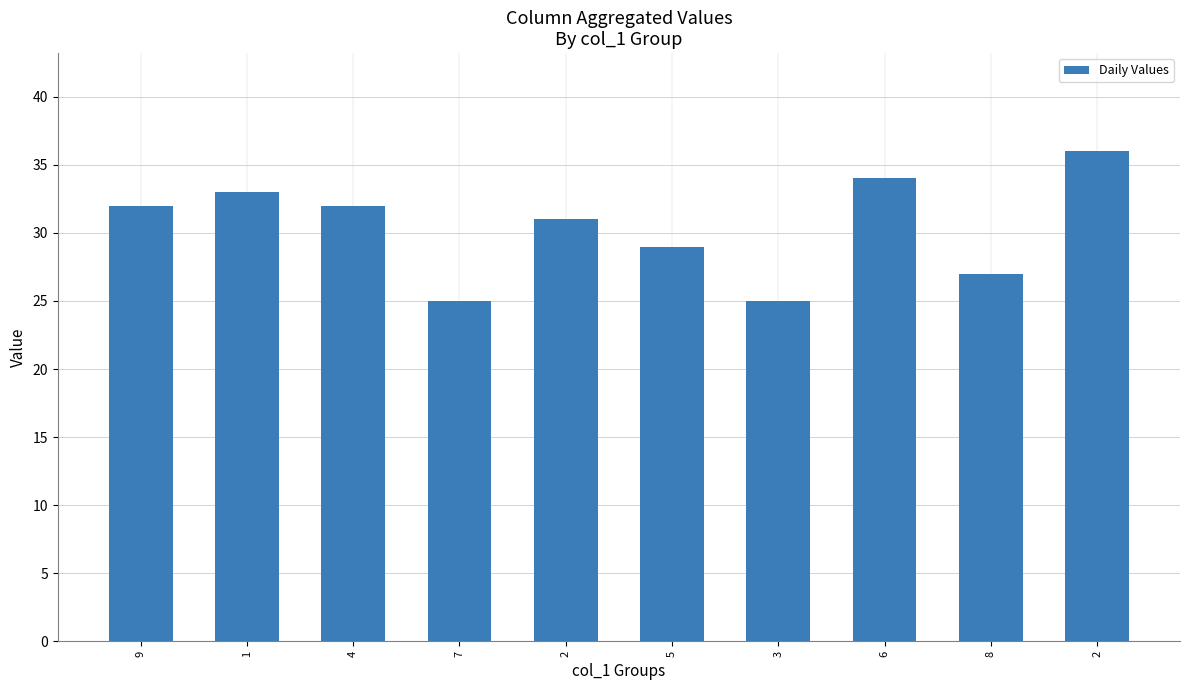

What is the value of the 7th bar from the left?

25